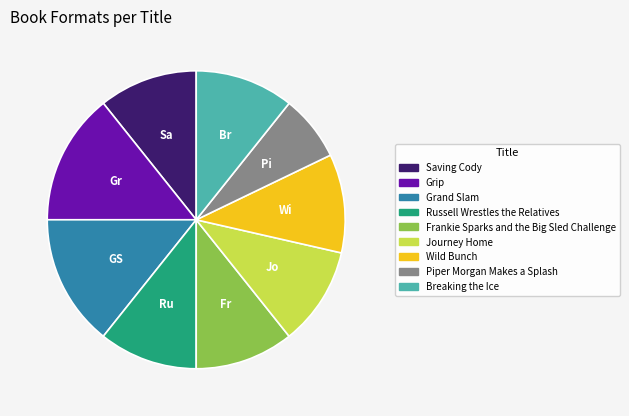

Does any single category account for the majority?

No